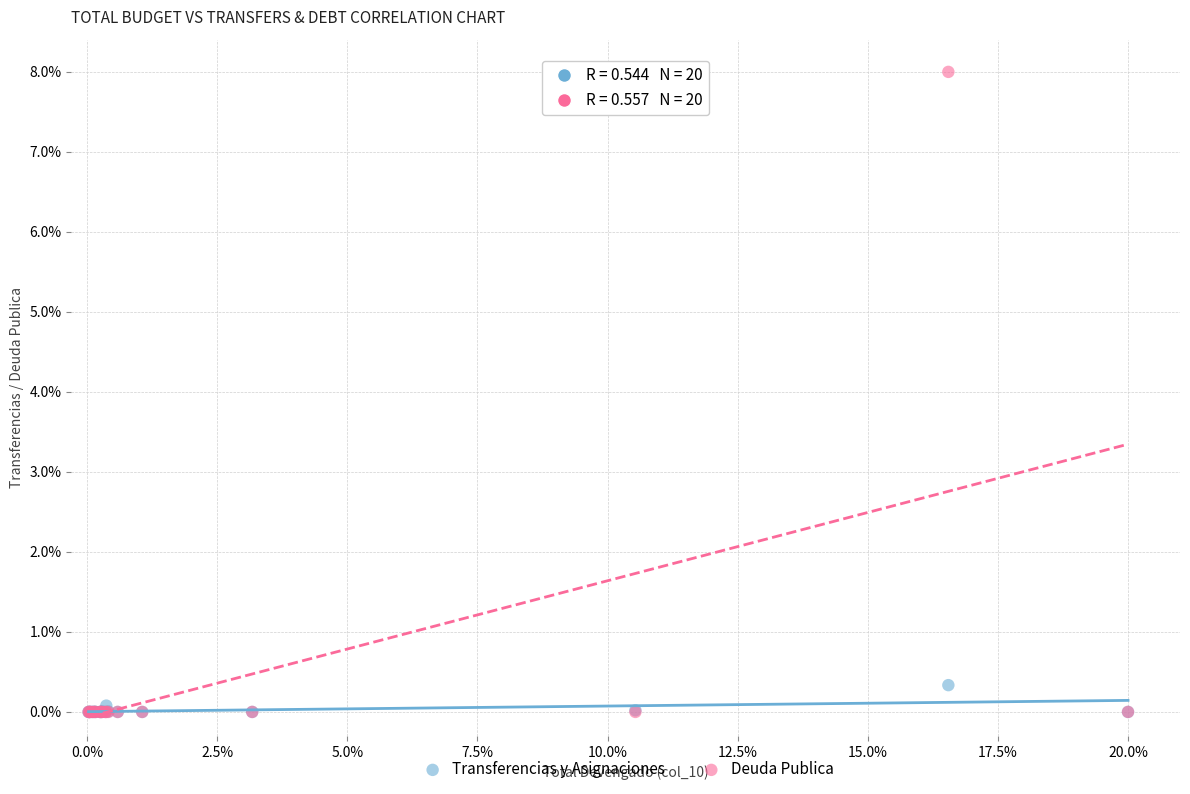

Across all series, what Y value is closest to 4?

0.3